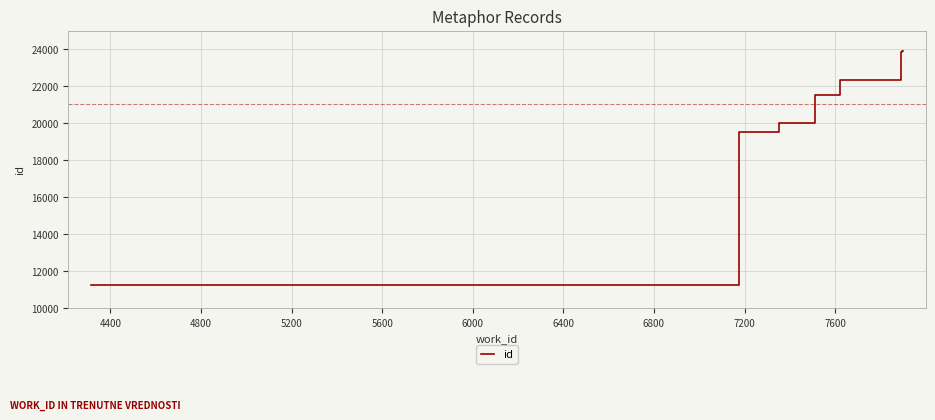

What is the maximum value shown in the chart?

23879